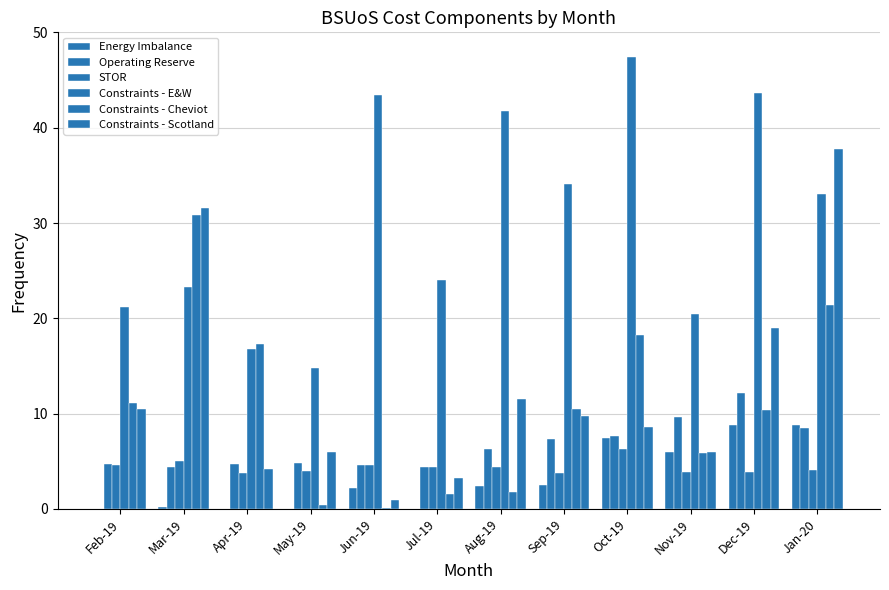

Which category has the highest value across all series?

Oct-19